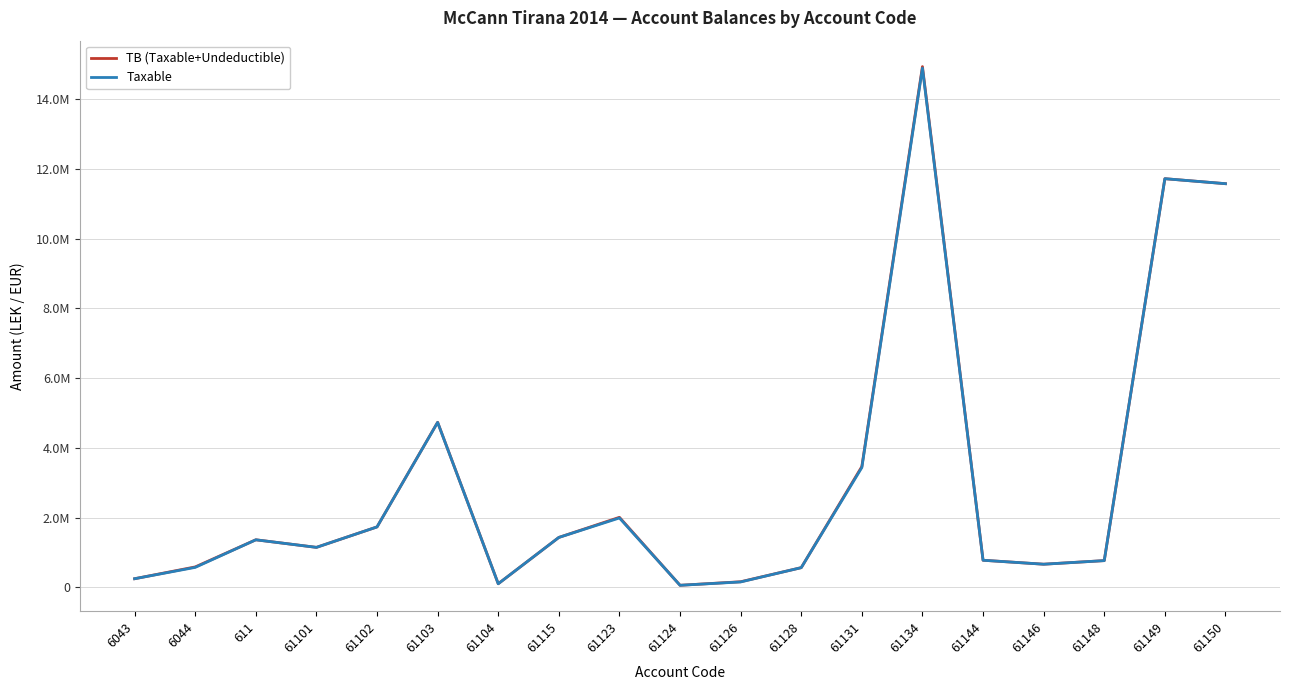

Does the chart have visible grid lines?

Yes